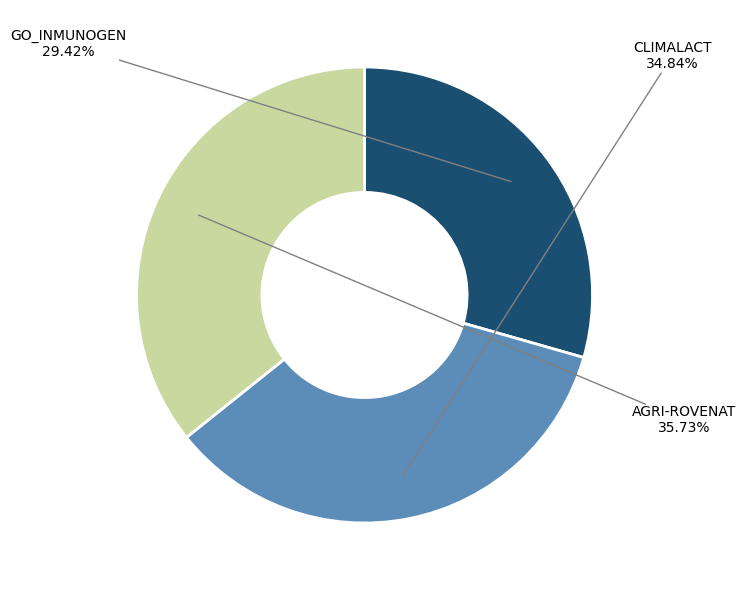

To the nearest percent, what is the average slice percentage?

33%